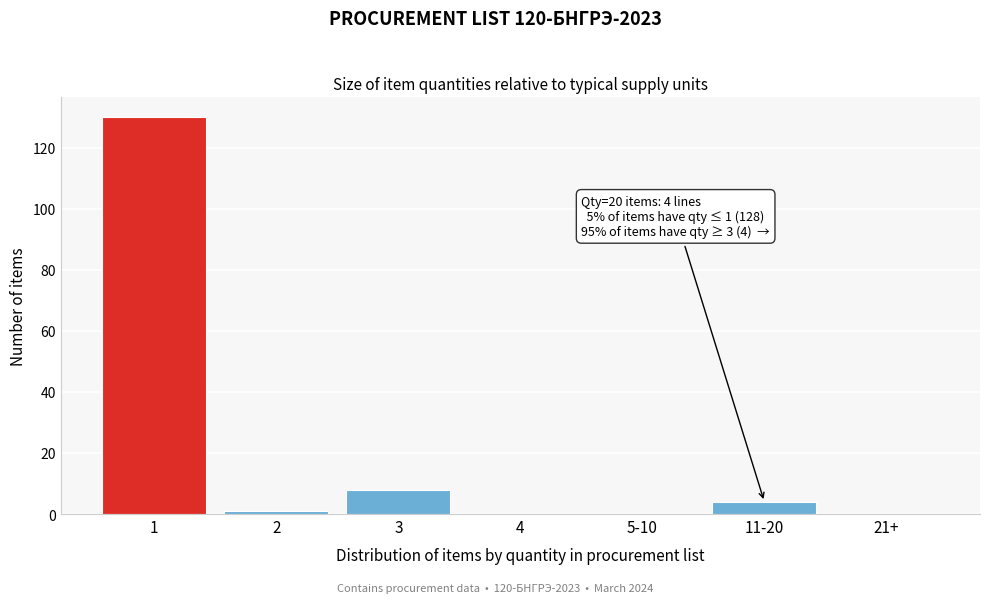

Reading right to left, what are all the values shown in this chart?

21+=0	11-20=4	5-10=0	4=0	3=8	2=1	1=130